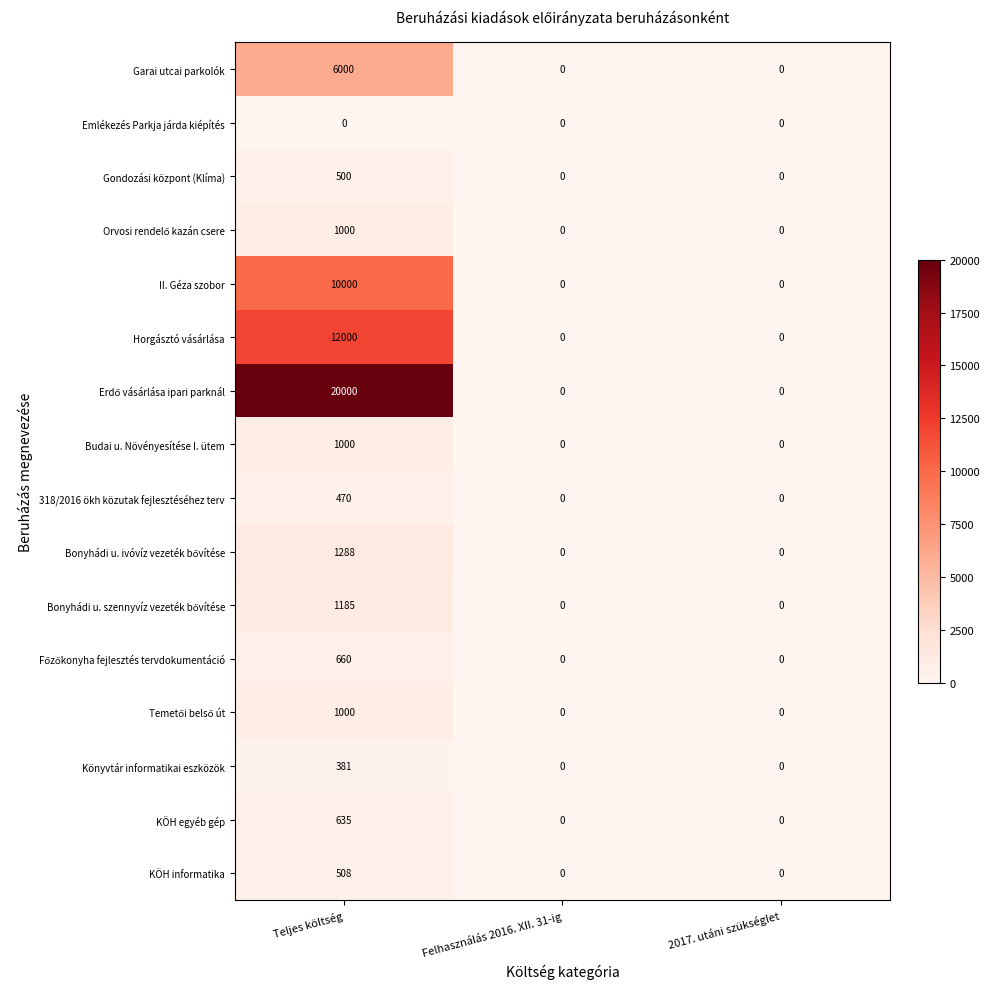

What is the highest value of the KÖH egyéb gép series?

635